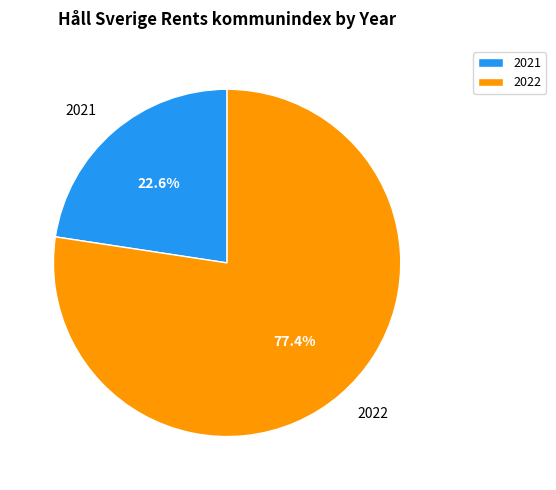

To the nearest percent, what is the difference between the largest and smallest slice percentages?

55%